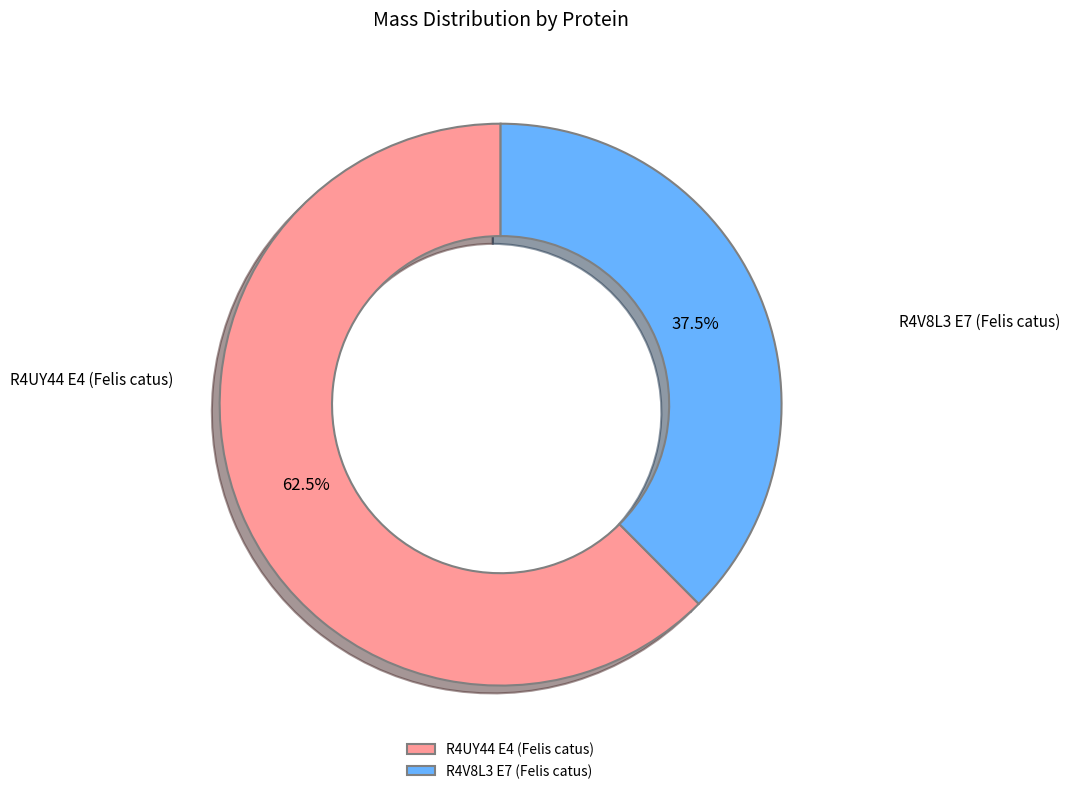

Do R4UY44 E4 (Felis catus) and R4V8L3 E7 (Felis catus) together represent more than half of the pie?

Yes